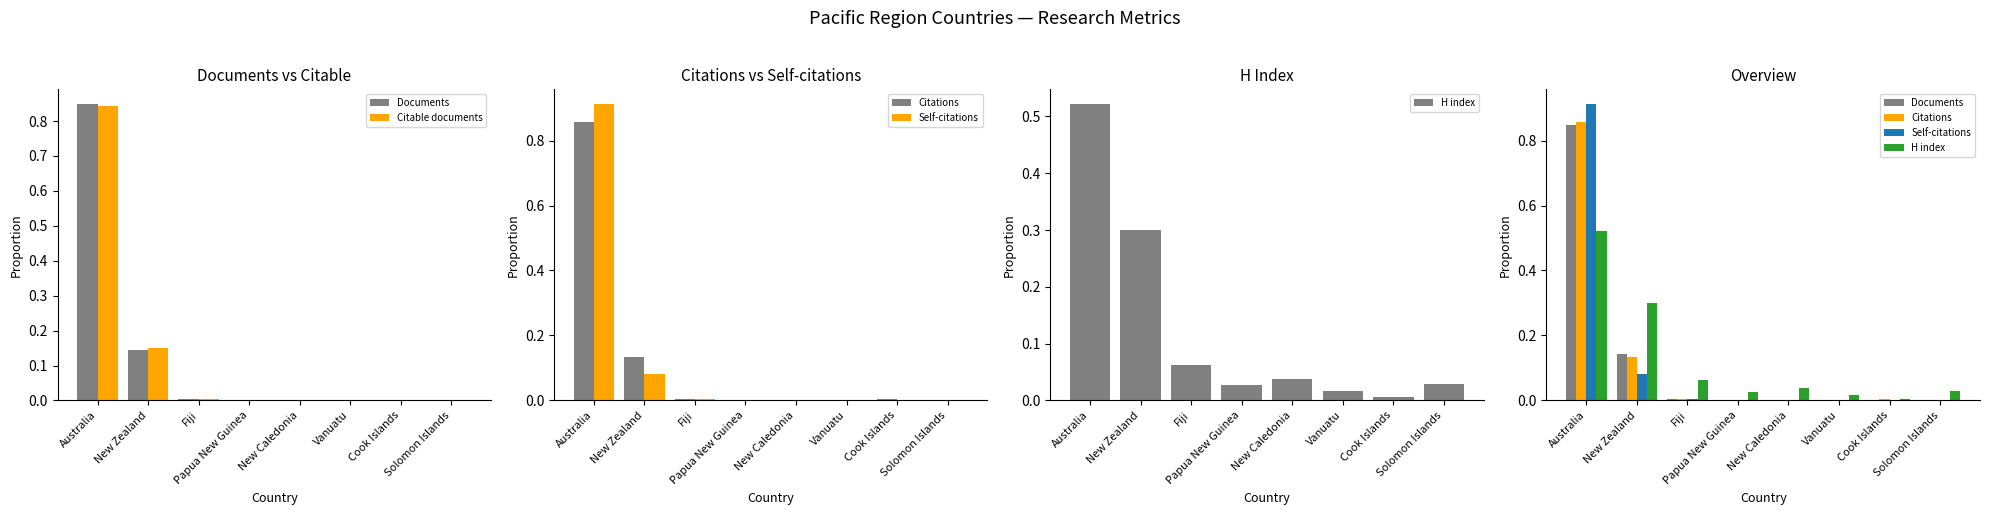

Read the Citations value at New Zealand.

0.1